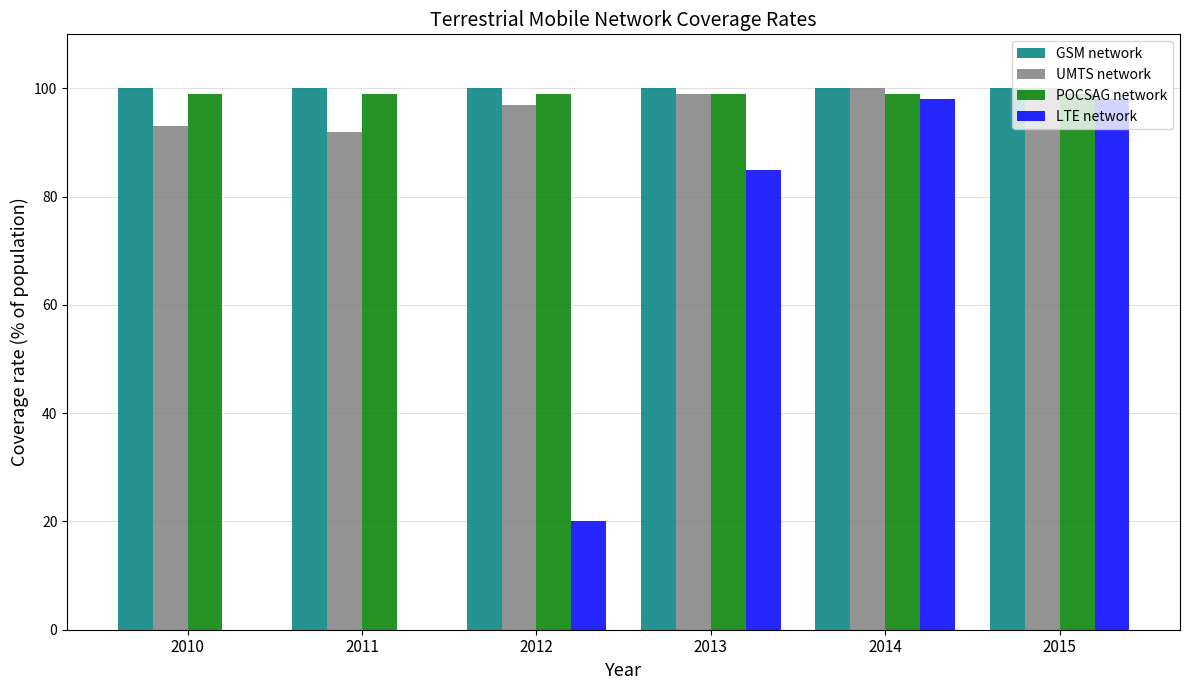

Is the value of UMTS network at 2011 greater than the value of GSM network at 2015?

No